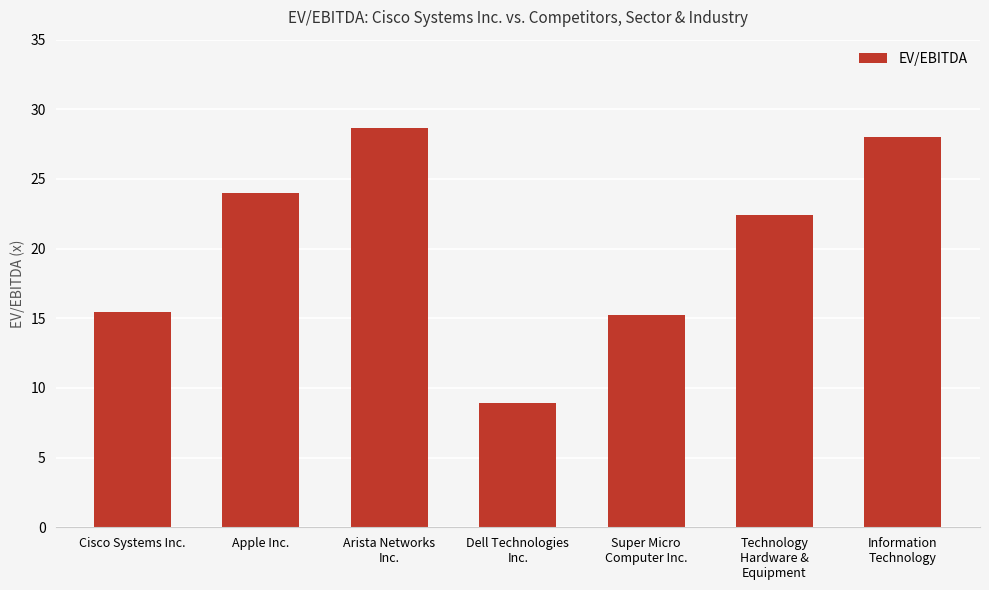

Is it true that the value at Cisco Systems Inc. is 15.4?

True